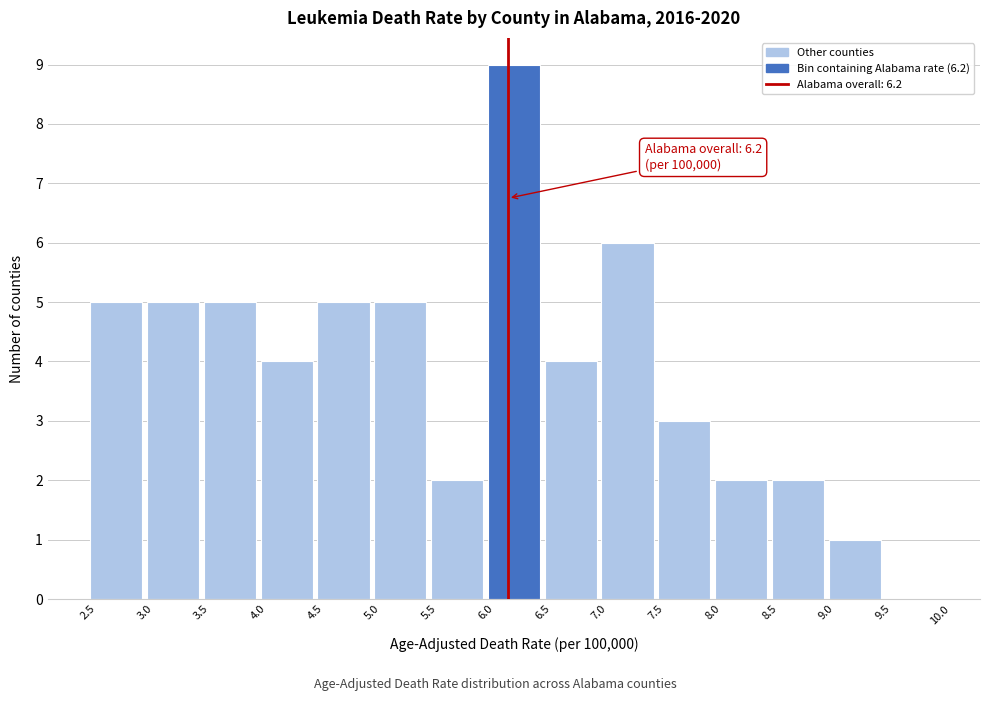

Which range on the x-axis has the tallest bar?

6.0 to 6.5